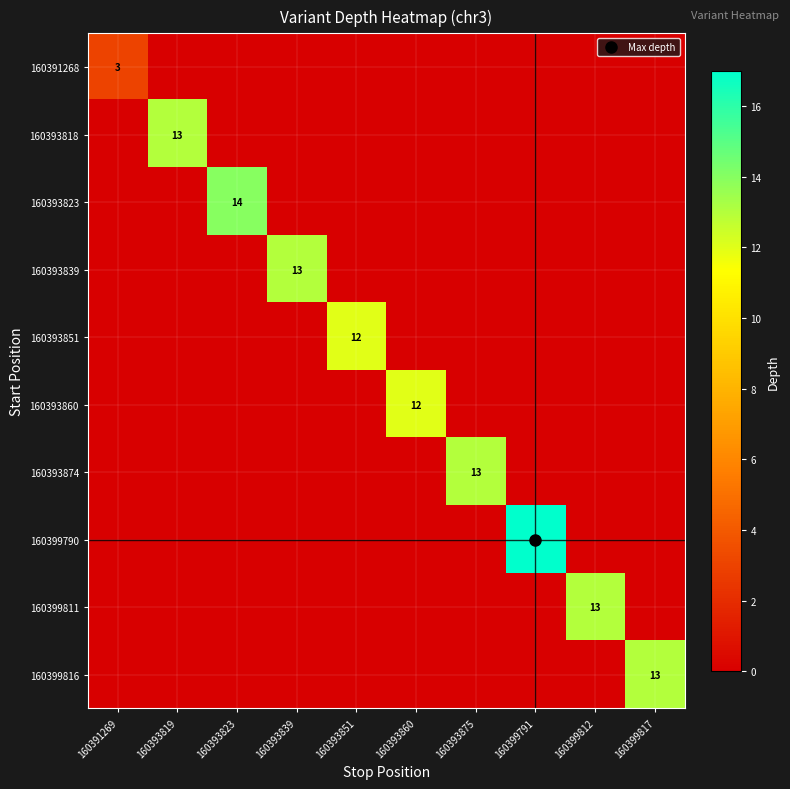

What is the average value of the 160393839 series?

1